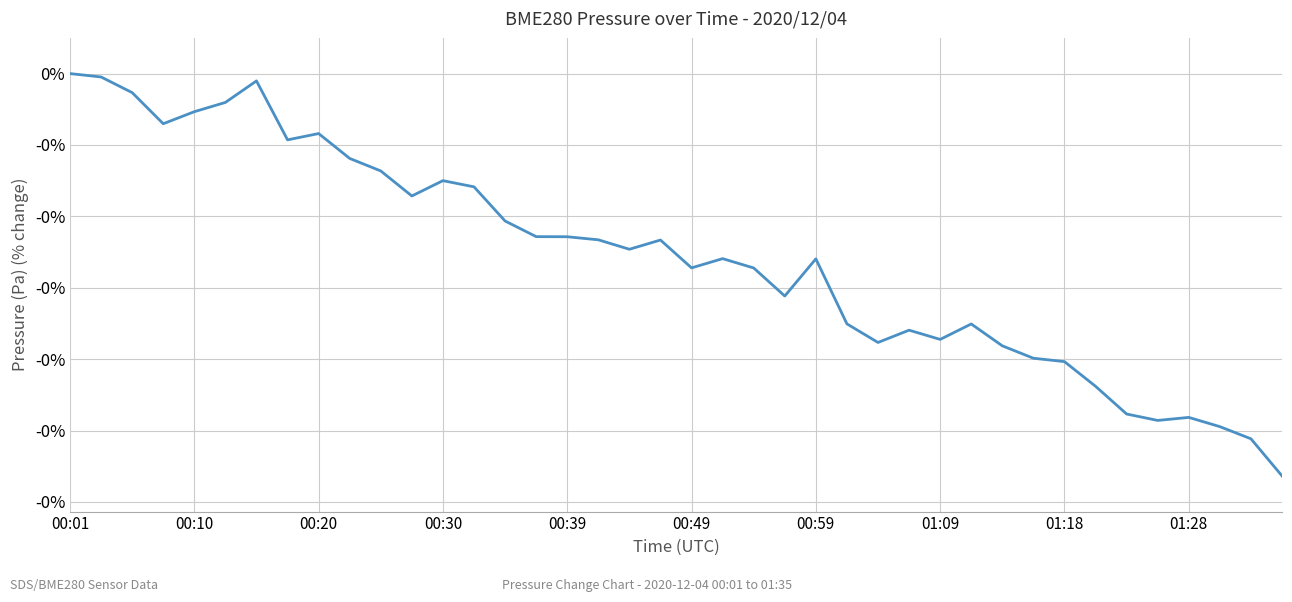

What is the difference between the maximum and second lowest values?

0.1